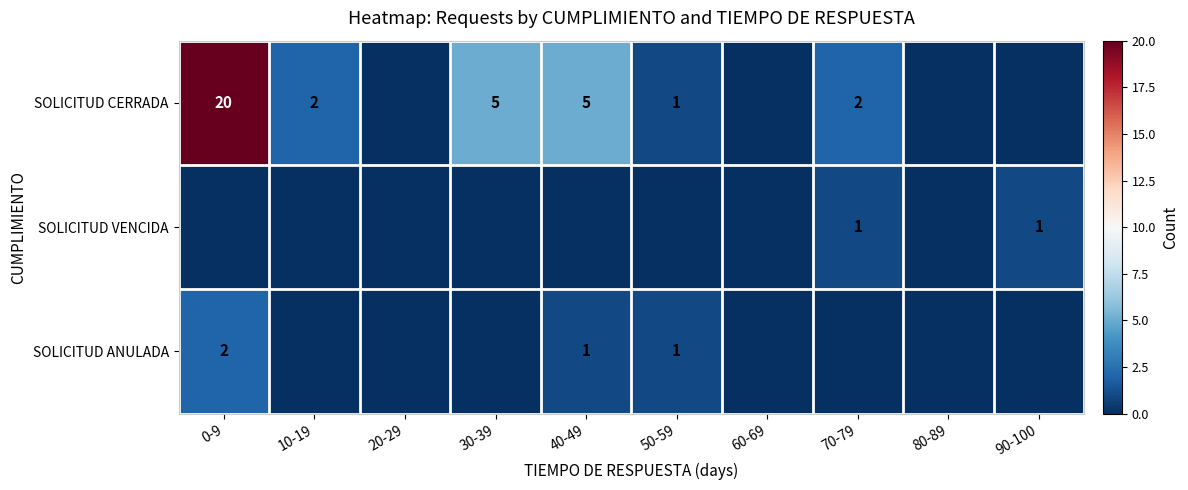

Is it true that SOLICITUD CERRADA equals 9 at 0-9?

False